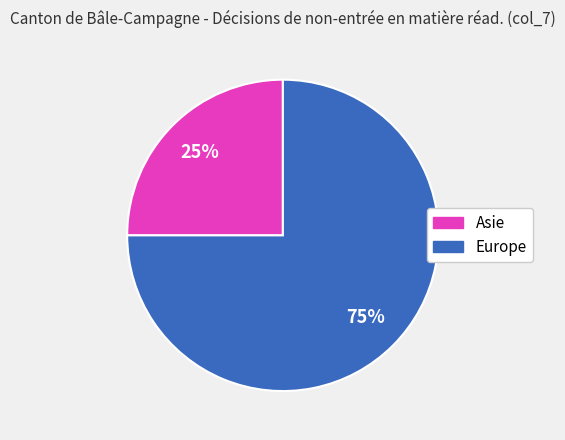

To the nearest percent, what is the difference between the largest and smallest slice percentages?

50%